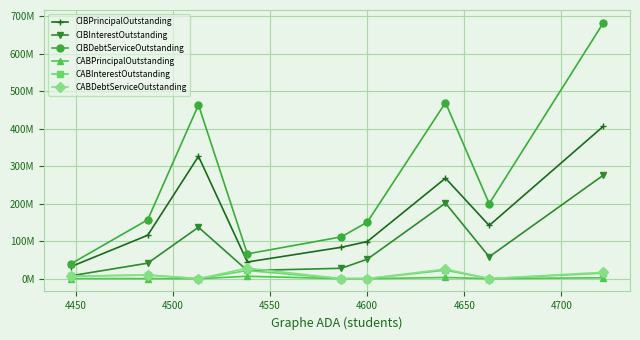

Does the chart have visible grid lines?

Yes